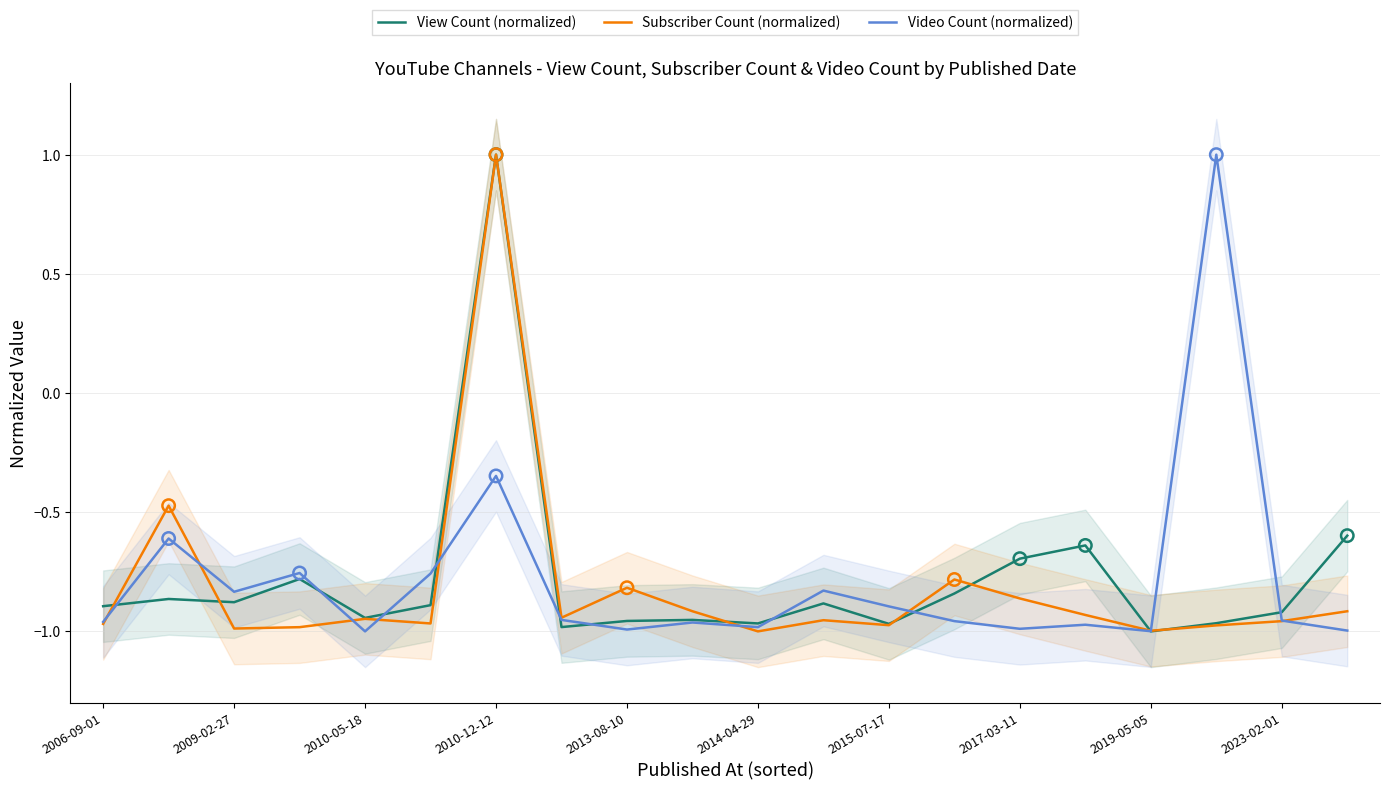

Which series reaches the maximum Y coordinate?

View Count (normalized)